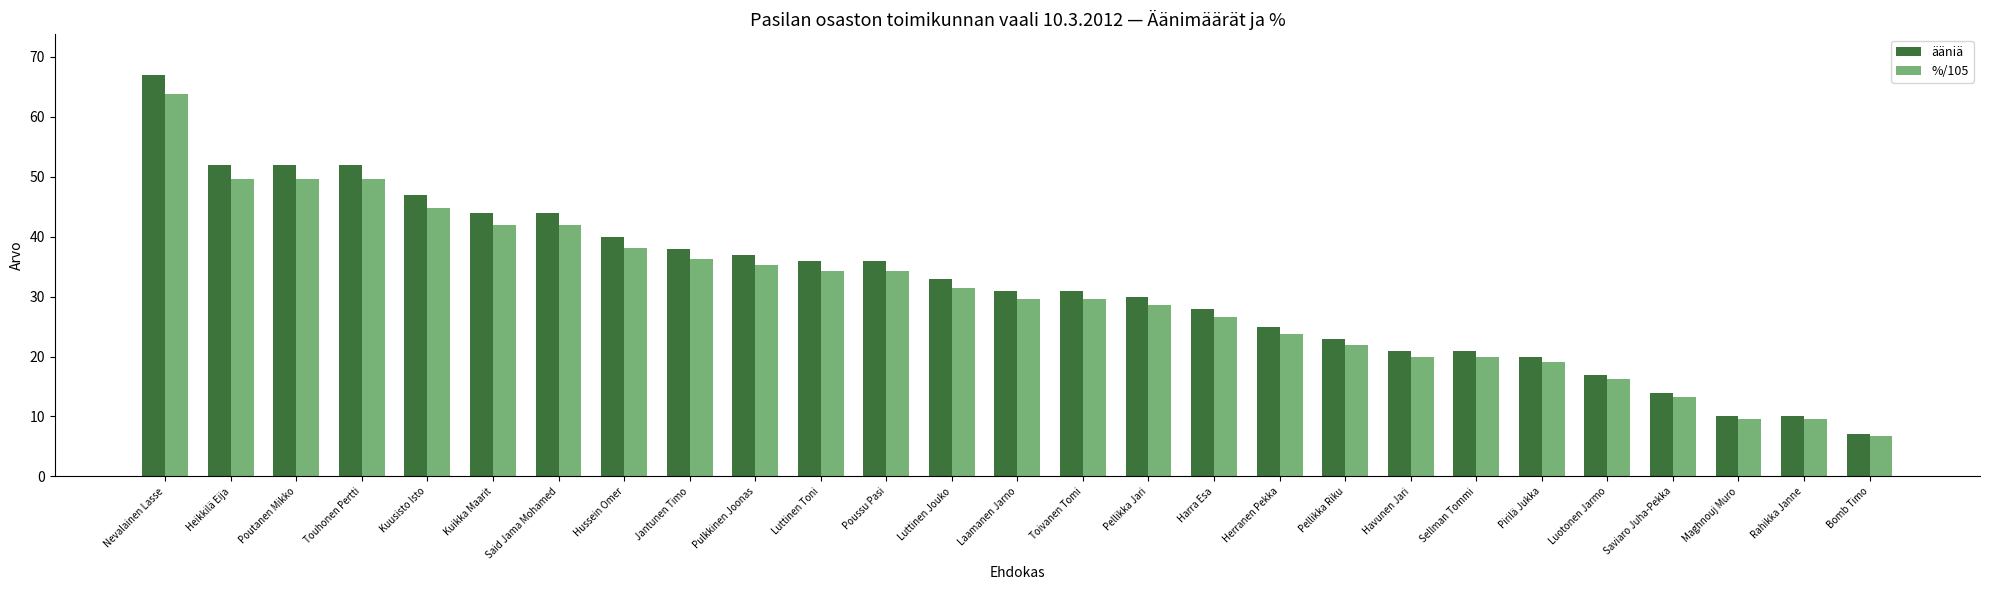

Reading right to left, list all the values displayed in this chart.

ääniä: Bomb Timo=7.0	Rahikka Janne=10.0	Maghnouj Muro=10.0	Saviaro Juha-Pekka=14.0	Luotonen Jarmo=17.0	Pirilä Jukka=20.0	Sellman Tommi=21.0	Havunen Jari=21.0	Pellikka Riku=23.0	Herranen Pekka=25.0	Harra Esa=28.0	Pellikka Jari=30.0	Toivanen Tomi=31.0	Laamanen Jarno=31.0	Luttinen Jouko=33.0	Poussu Pasi=36.0	Luttinen Toni=36.0	Pulkkinen Joonas=37.0	Jantunen Timo=38.0	Hussein Omer=40.0	Said Jama Mohamed=44.0	Kuikka Maarit=44.0	Kuusisto Isto=47.0	Touhonen Pertti=52.0	Poutanen Mikko=52.0	Heikkilä Eija=52.0	Nevalainen Lasse=67.0
%/105: Bomb Timo=6.7	Rahikka Janne=9.5	Maghnouj Muro=9.5	Saviaro Juha-Pekka=13.3	Luotonen Jarmo=16.2	Pirilä Jukka=19.0	Sellman Tommi=20.0	Havunen Jari=20.0	Pellikka Riku=21.9	Herranen Pekka=23.8	Harra Esa=26.7	Pellikka Jari=28.6	Toivanen Tomi=29.5	Laamanen Jarno=29.5	Luttinen Jouko=31.4	Poussu Pasi=34.3	Luttinen Toni=34.3	Pulkkinen Joonas=35.2	Jantunen Timo=36.2	Hussein Omer=38.1	Said Jama Mohamed=41.9	Kuikka Maarit=41.9	Kuusisto Isto=44.8	Touhonen Pertti=49.5	Poutanen Mikko=49.5	Heikkilä Eija=49.5	Nevalainen Lasse=63.8